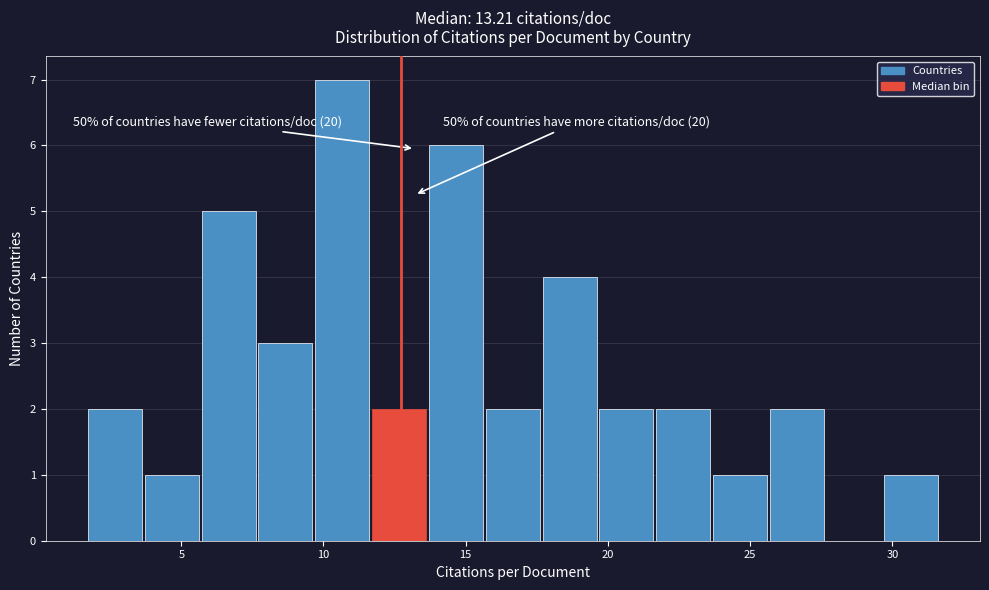

Around what value on the x-axis is the tallest bar? Give the approximate position of its centre, as read against the axis.

10.5